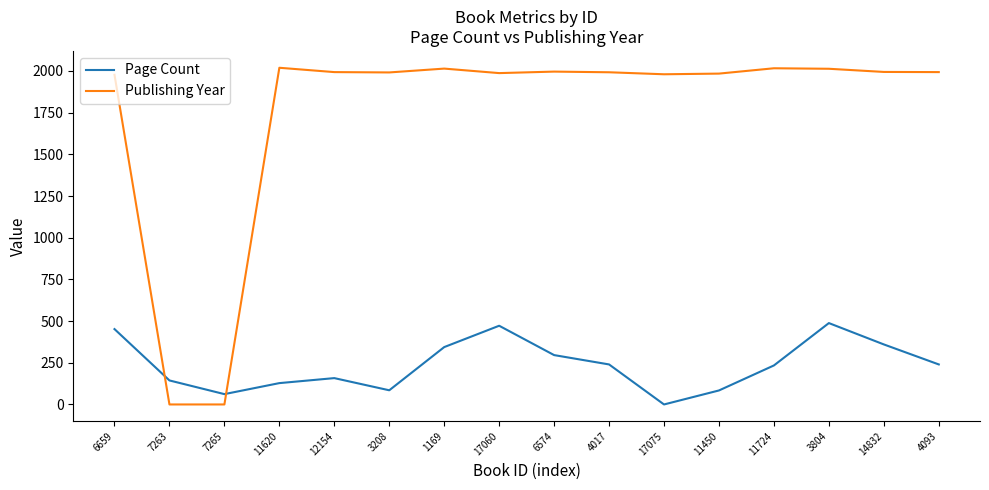

Which series changed the most between 3208 and 3804?

Page Count